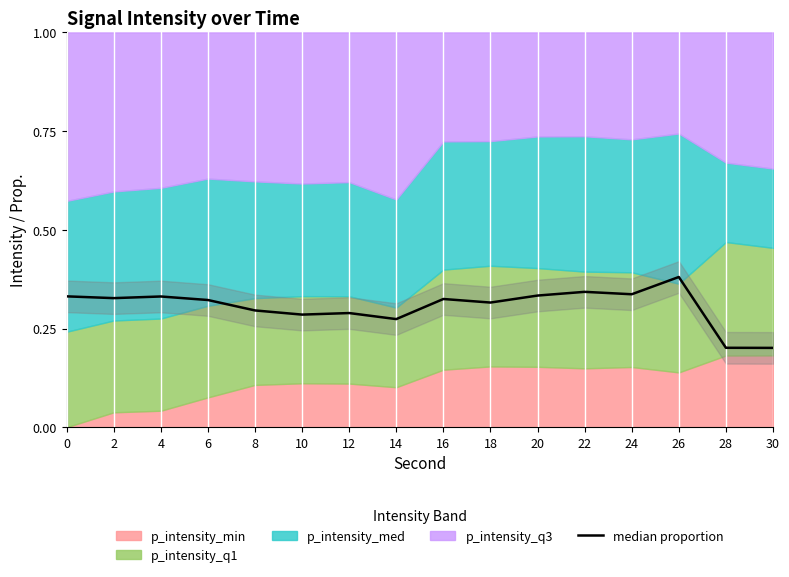

What is the sum of all values?

4.9